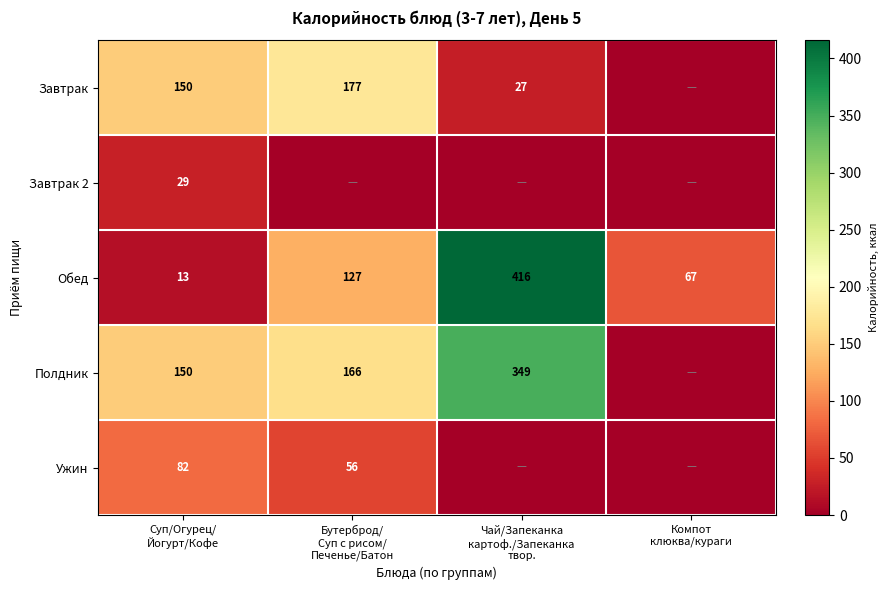

Is the value of Полдник at Чай/Запеканка картоф./Запеканка твор. greater than the value of Ужин at Суп/Огурец/ Йогурт/Кофе?

Yes